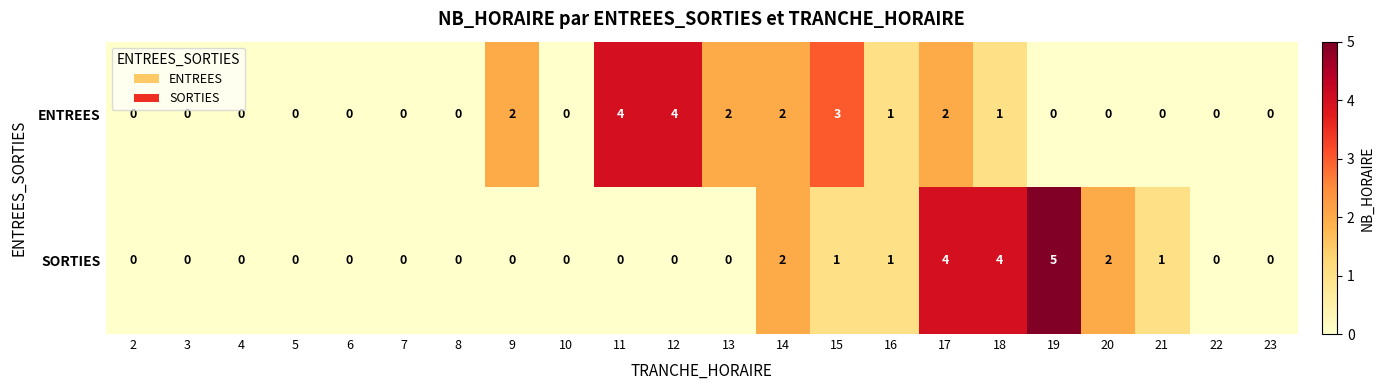

Between 3 and 9, which series saw the biggest shift?

ENTREES